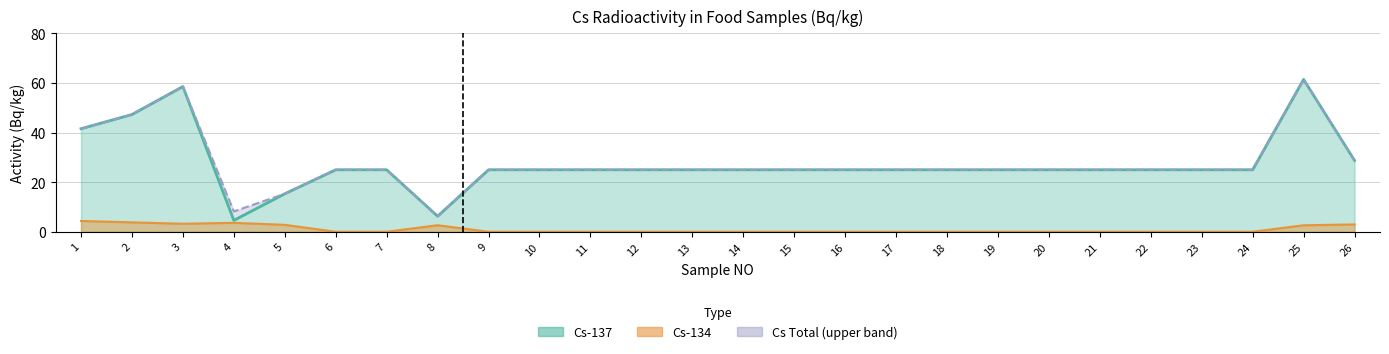

Which series changed the most between 21 and 23?

Cs-137